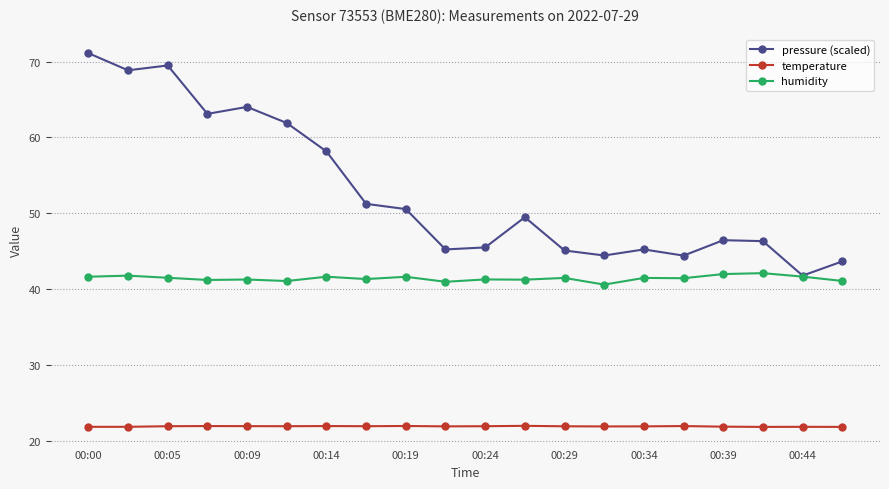

True or false: pressure (scaled) and temperature cross at least once.

False